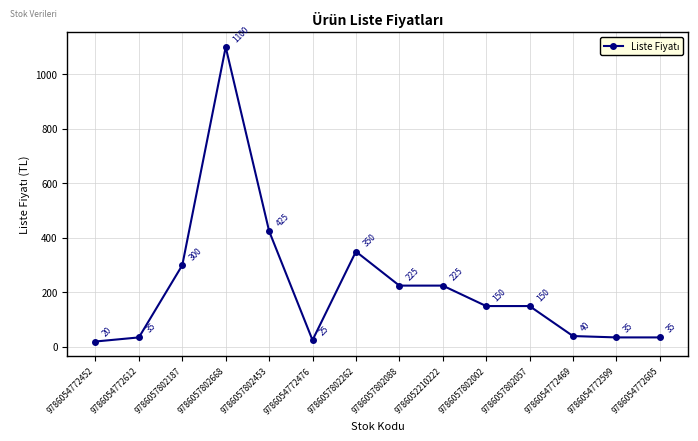

Between 9786057802668 and 9786057802088, which is larger?

9786057802668